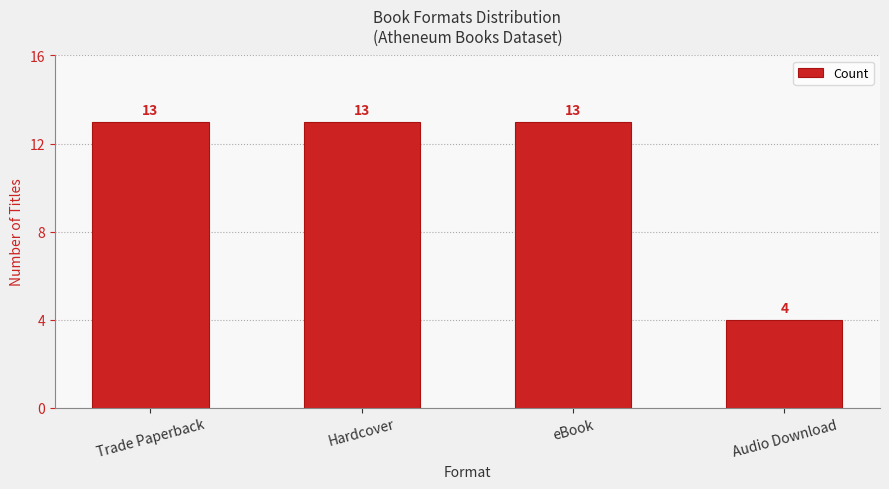

True or false: the data shows 6 at Audio Download.

False